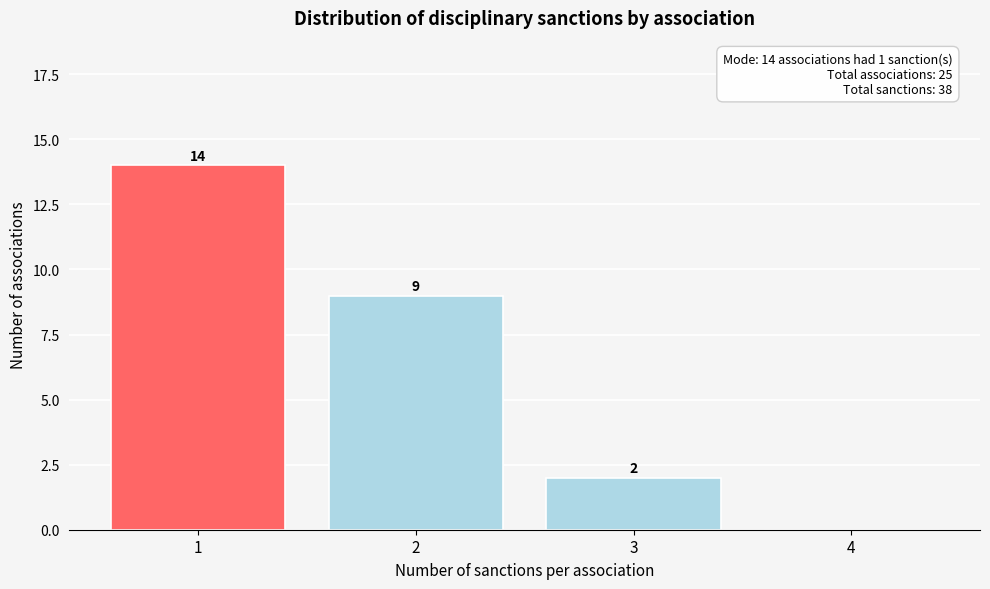

Reading right to left, extract all data points from this chart.

4=0	3=2	2=9	1=14